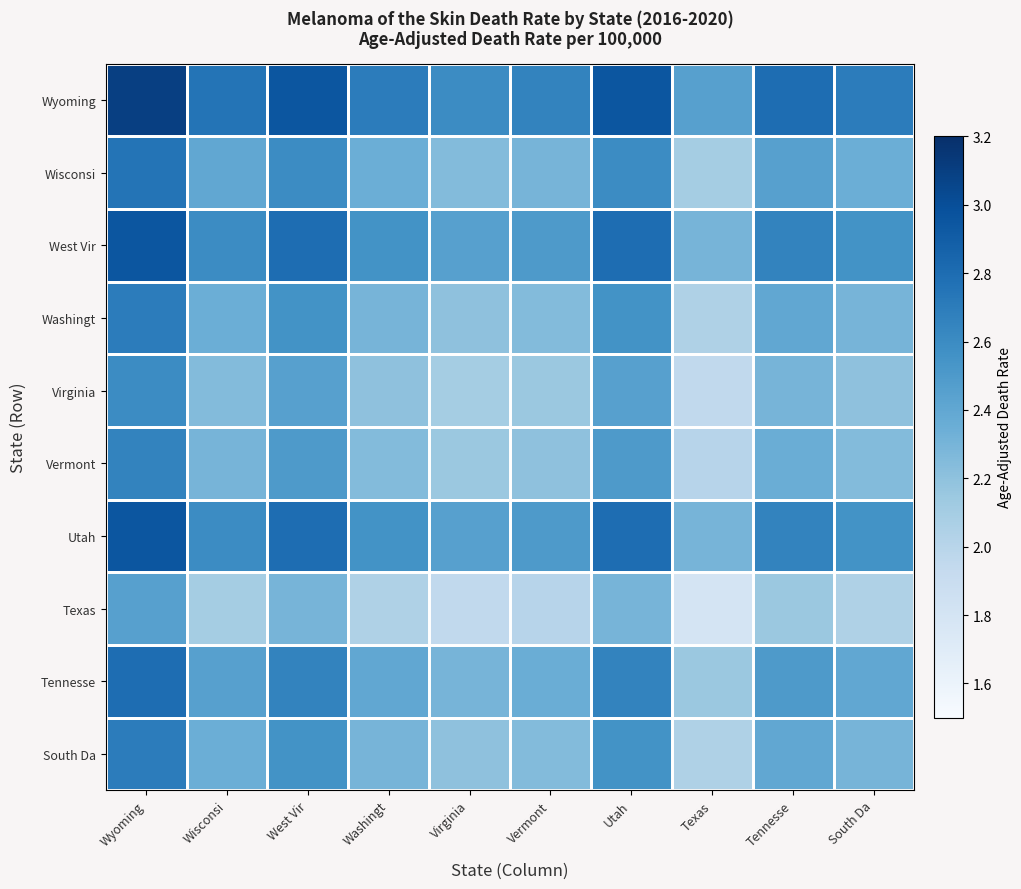

Between Wyoming and Vermont, which is larger?

Wyoming